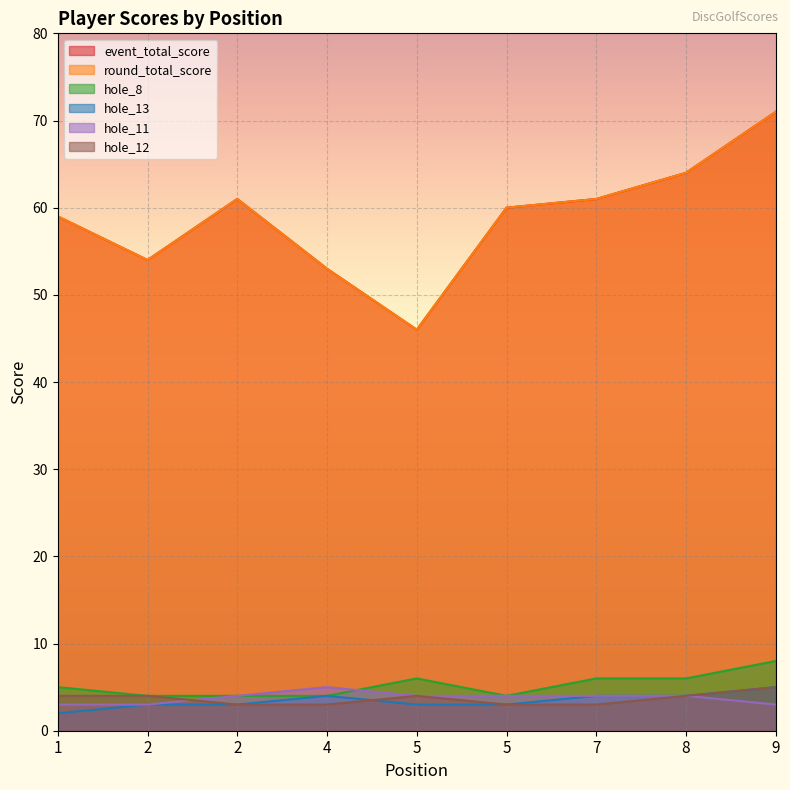

What is the highest value of the hole_13 series?

5